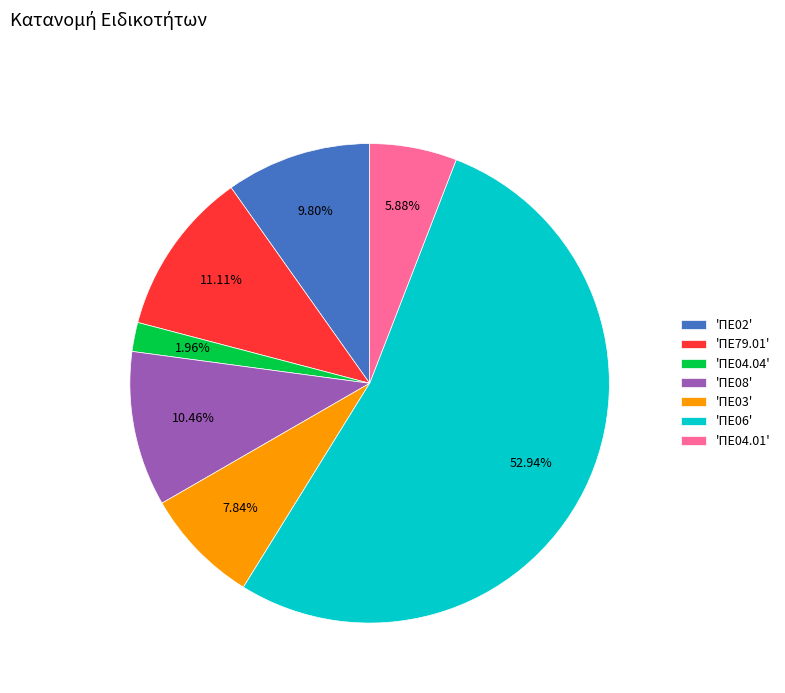

Which category has the biggest portion of the pie?

'ΠΕ06'